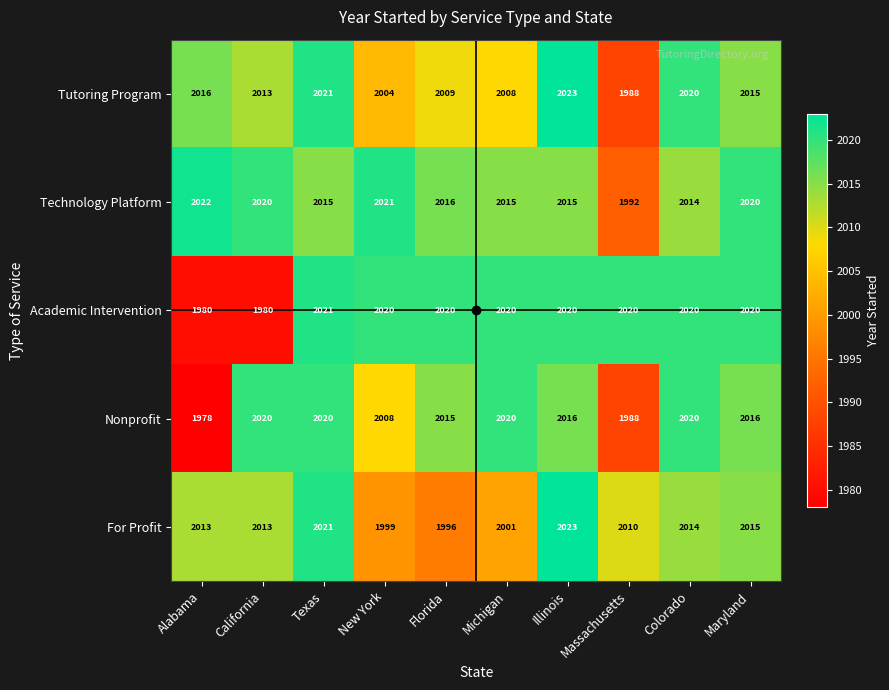

Count the number of categories in the chart.

10